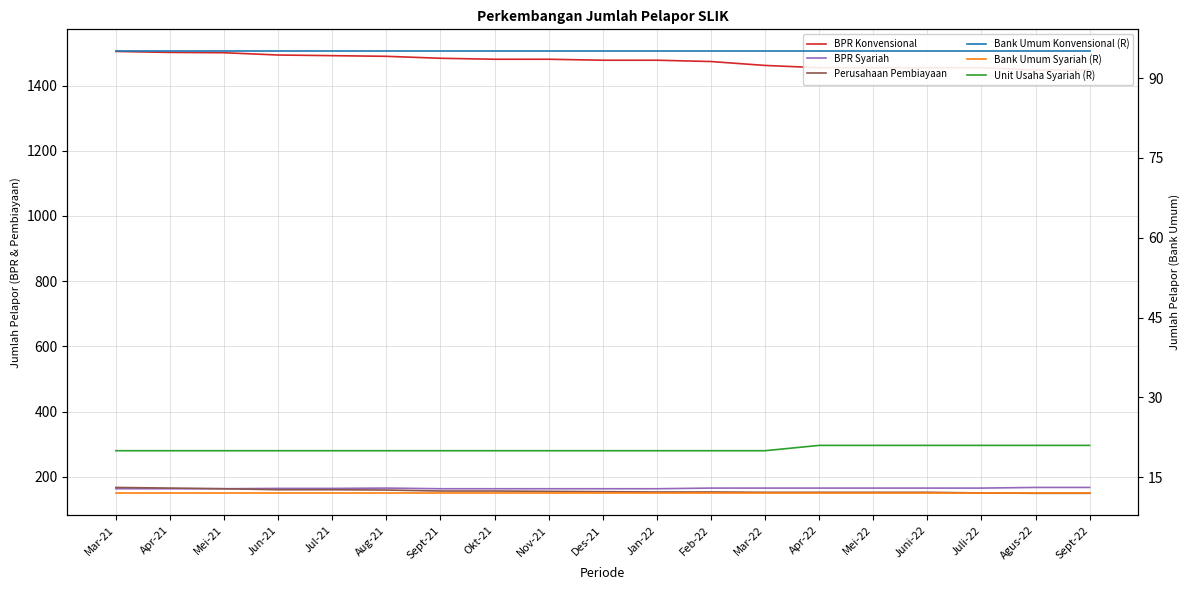

Reading left to right, what are all the values shown in this chart?

BPR Konvensional: 1505	1502	1501	1494	1492	1490	1484	1481	1481	1478	1478	1474	1462	1455	1455	1455	1455	1448	1448
BPR Syariah: 163	163	163	164	164	165	163	163	163	163	163	165	165	165	165	165	165	167	167
Perusahaan Pembiayaan: 167	165	163	160	160	159	156	156	155	154	153	153	152	152	152	152	150	149	149
Bank Umum Konvensional (R): 95	95	95	95	95	95	95	95	95	95	95	95	95	95	95	95	95	95	95
Bank Umum Syariah (R): 12	12	12	12	12	12	12	12	12	12	12	12	12	12	12	12	12	12	12
Unit Usaha Syariah (R): 20	20	20	20	20	20	20	20	20	20	20	20	20	21	21	21	21	21	21